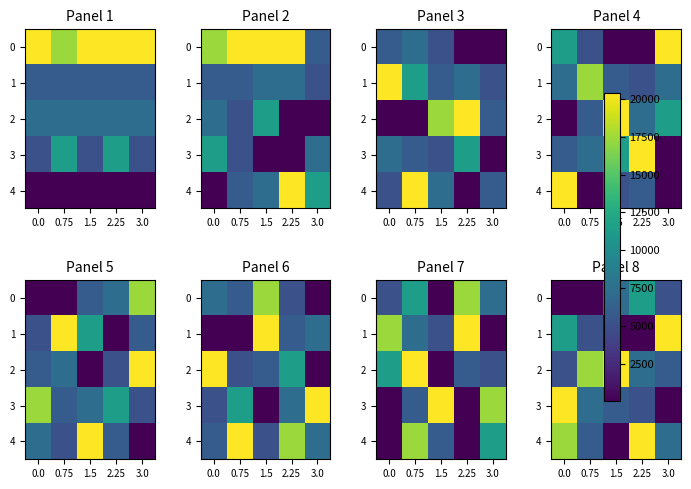

Which series has the largest total across all categories?

2